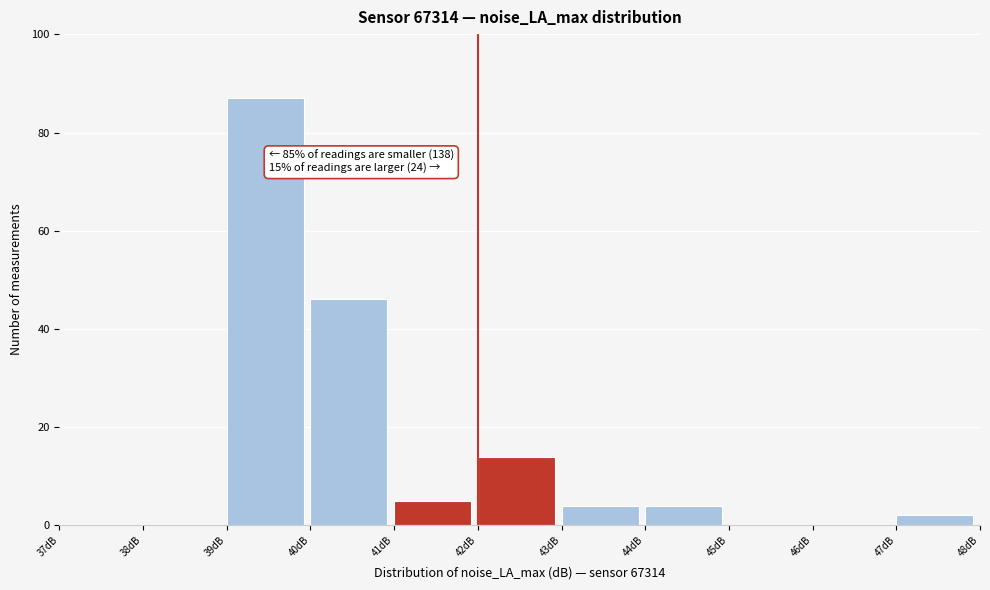

Which range on the x-axis has the tallest bar?

39 to 40